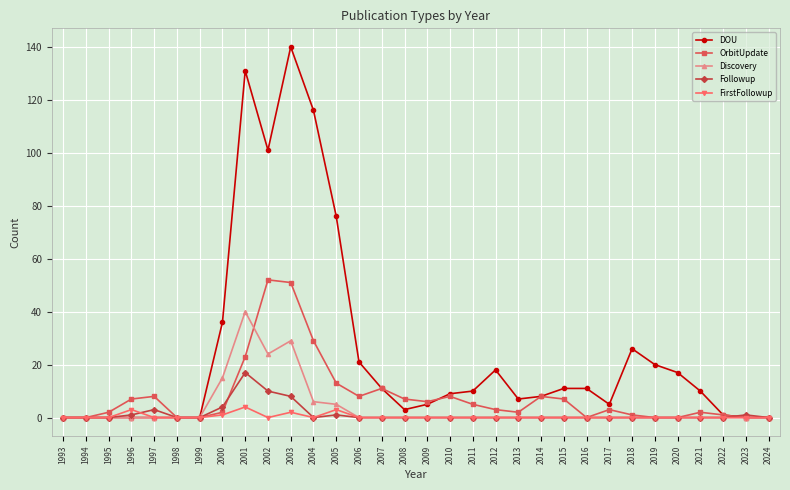

What value does the DOU series have at 2010?

9